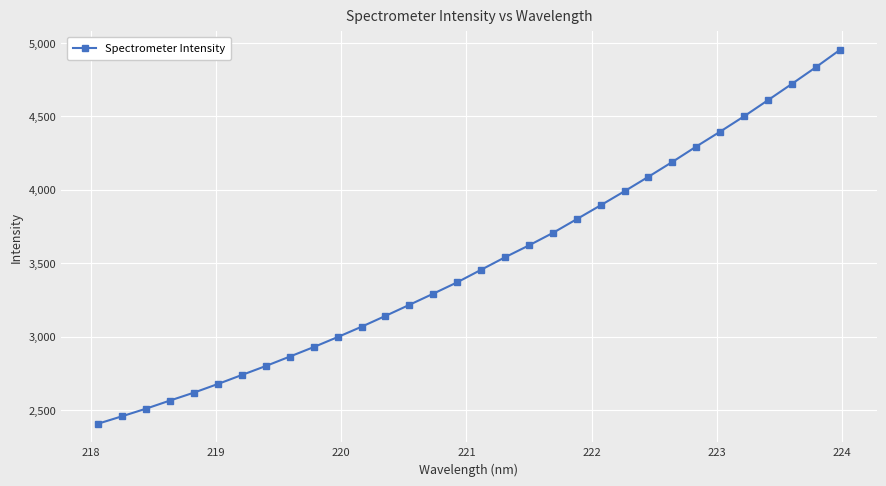

What is the difference between the second highest and second lowest values?

2375.2